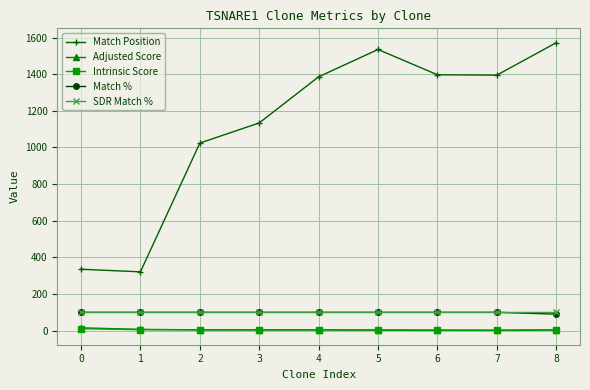

Is the value of Match % at 2 greater than the value of Adjusted Score at 0?

Yes